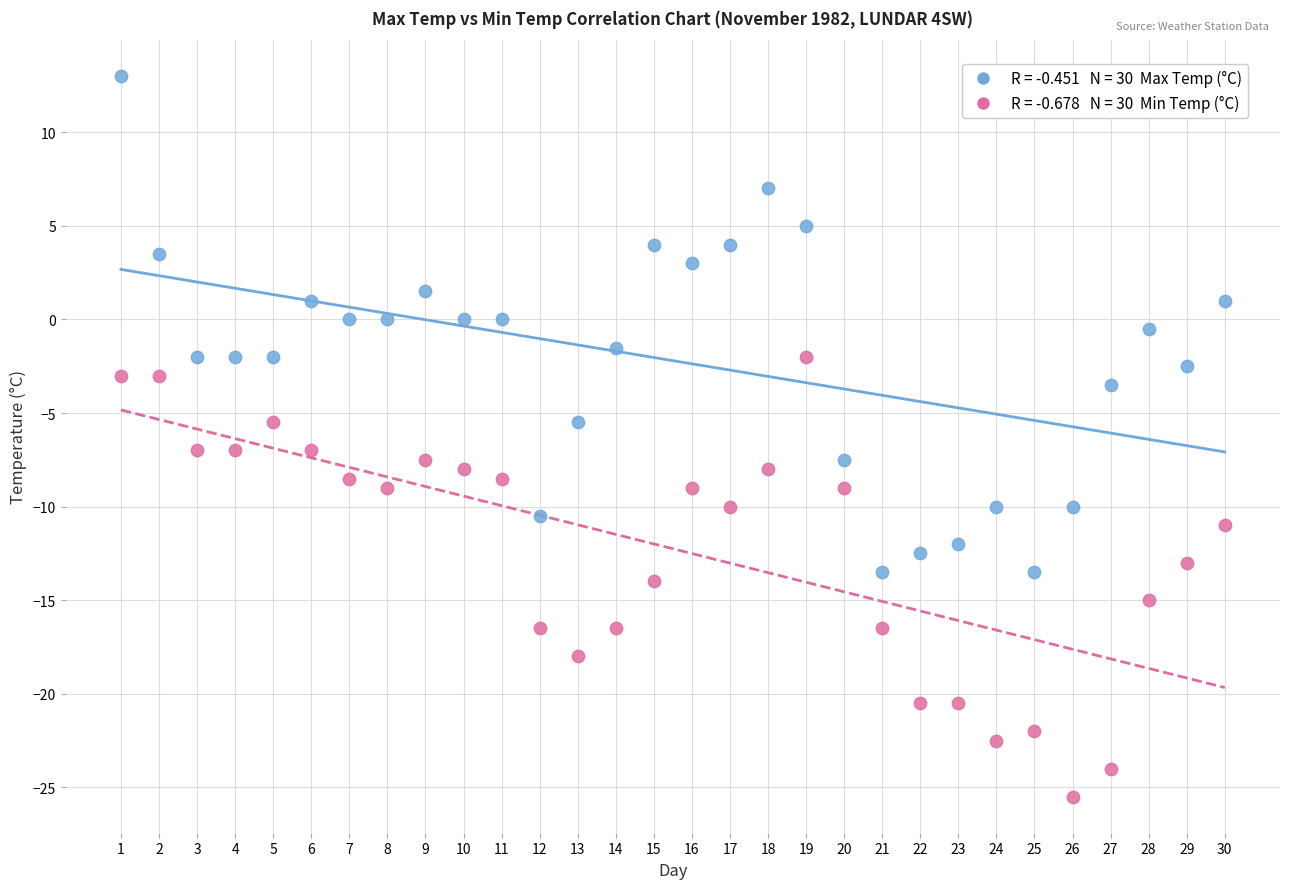

Across all data points, what is the range of X values (max minus min)?

29.0